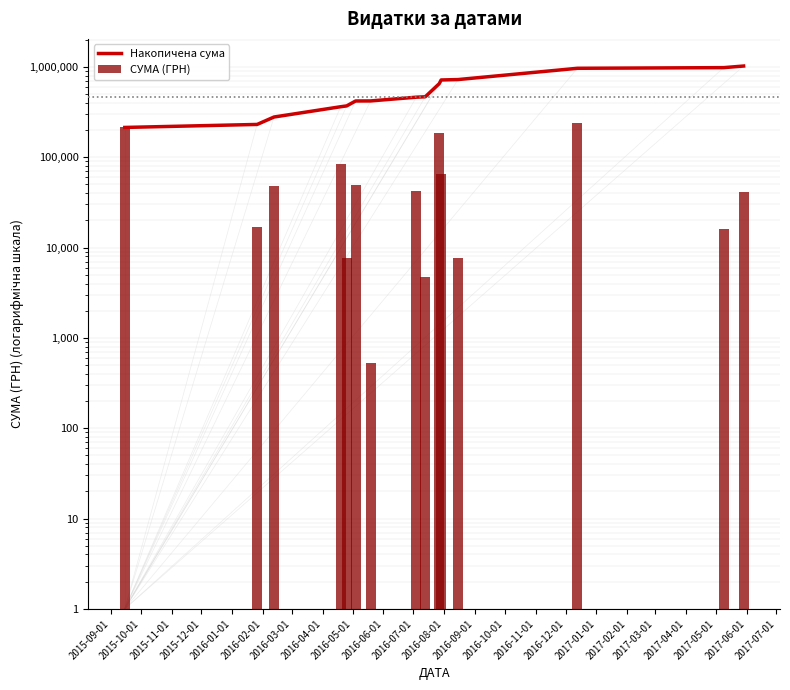

At how many categories does at least one series exceed 429246?

8